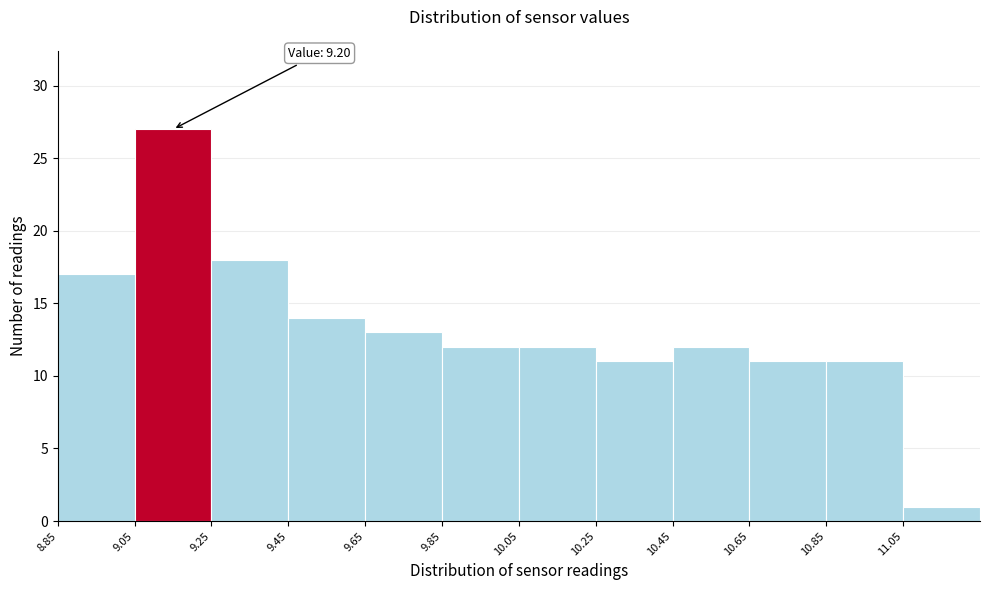

Which range on the x-axis has the tallest bar?

9.05 to 9.25